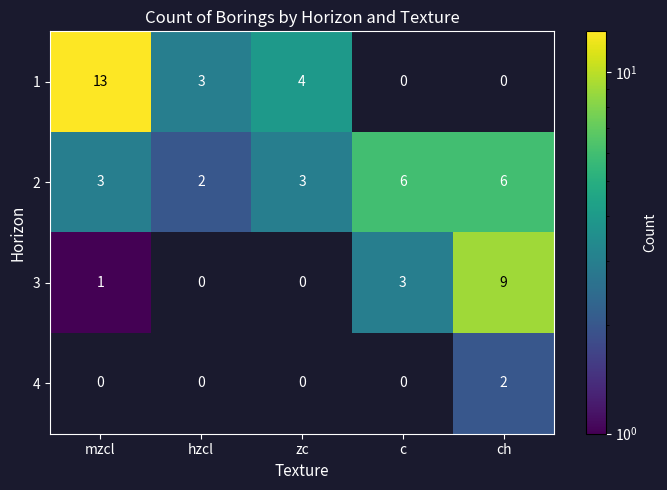

How many categories are shown in the chart?

5